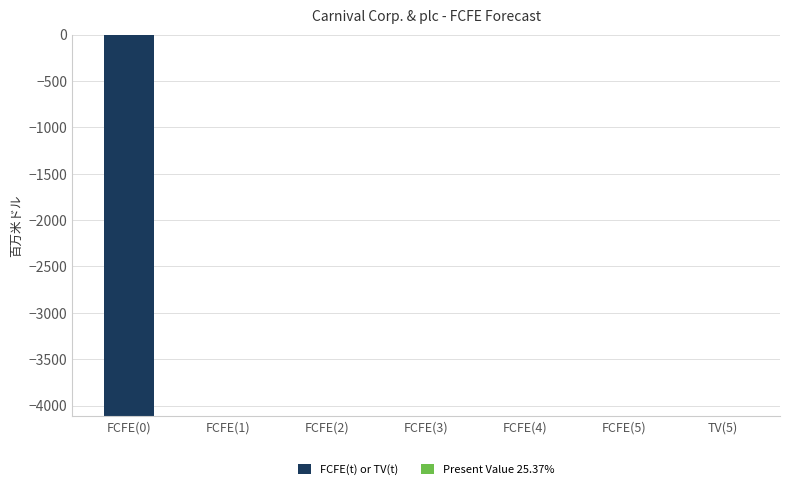

Reading left to right, extract all data points from this chart.

-4112	0	0	0	0	0	0